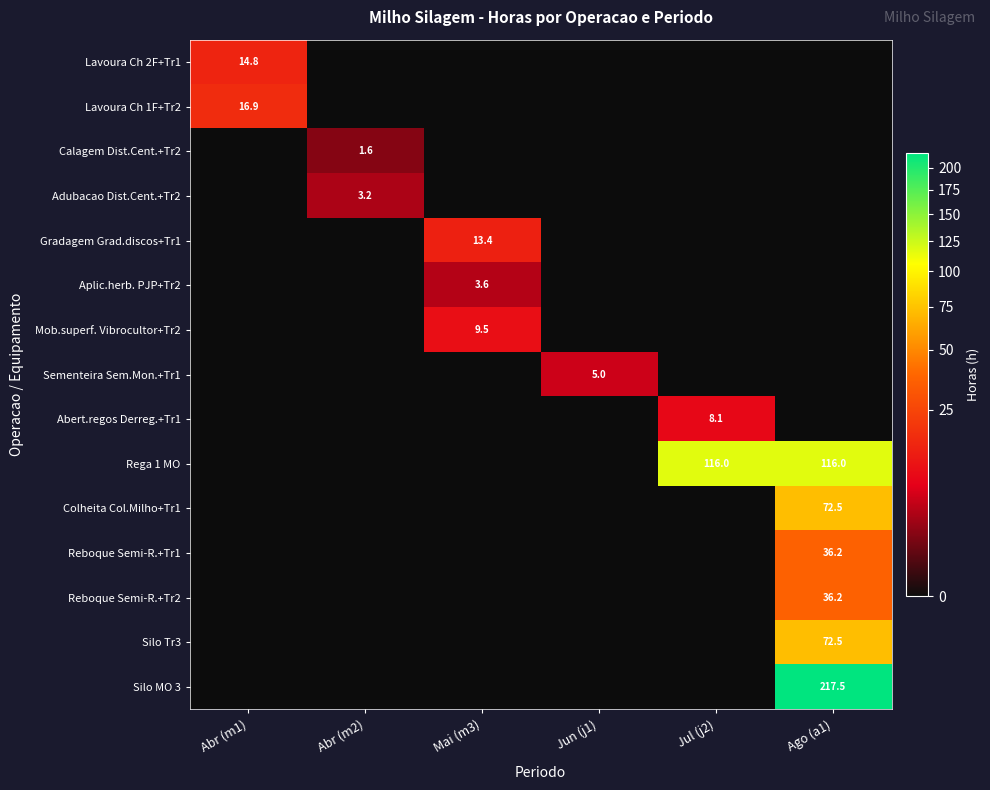

The value of Silo MO 3 at Ago (a1) is 380.3. True or false?

False